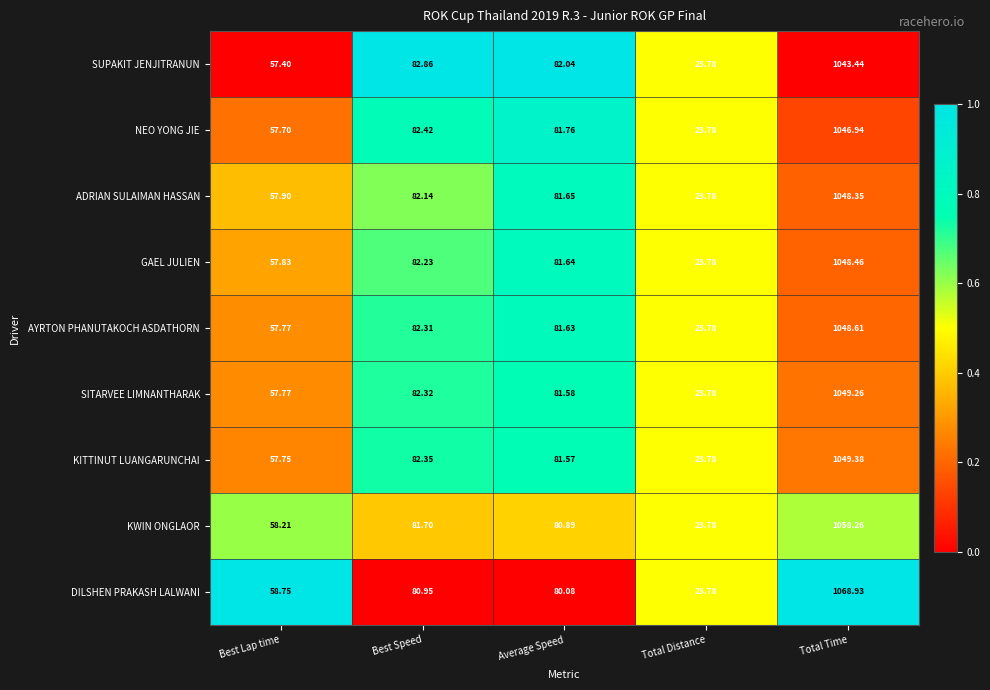

Which category has the lowest value in the AYRTON PHANUTAKOCH ASDATHORN series?

Total Distance